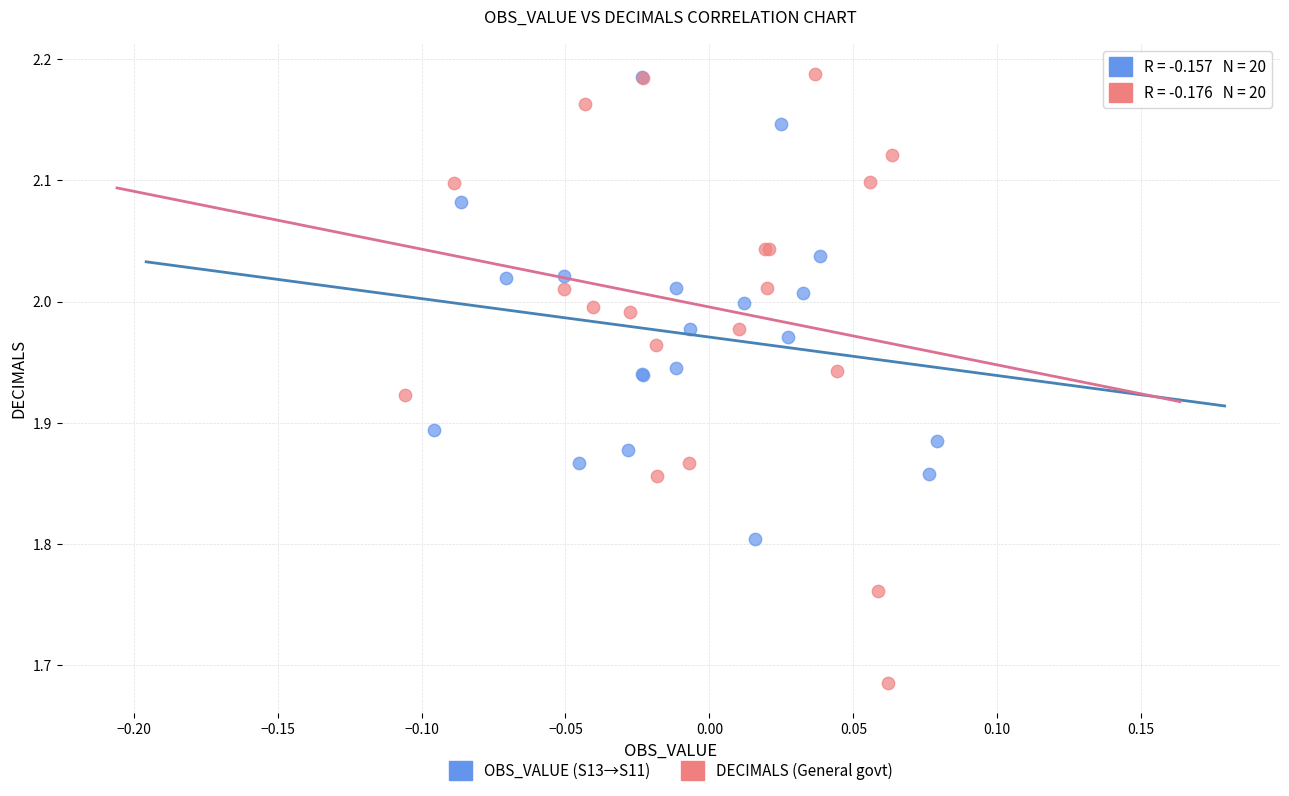

Which series reaches the minimum Y coordinate?

DECIMALS (General govt)